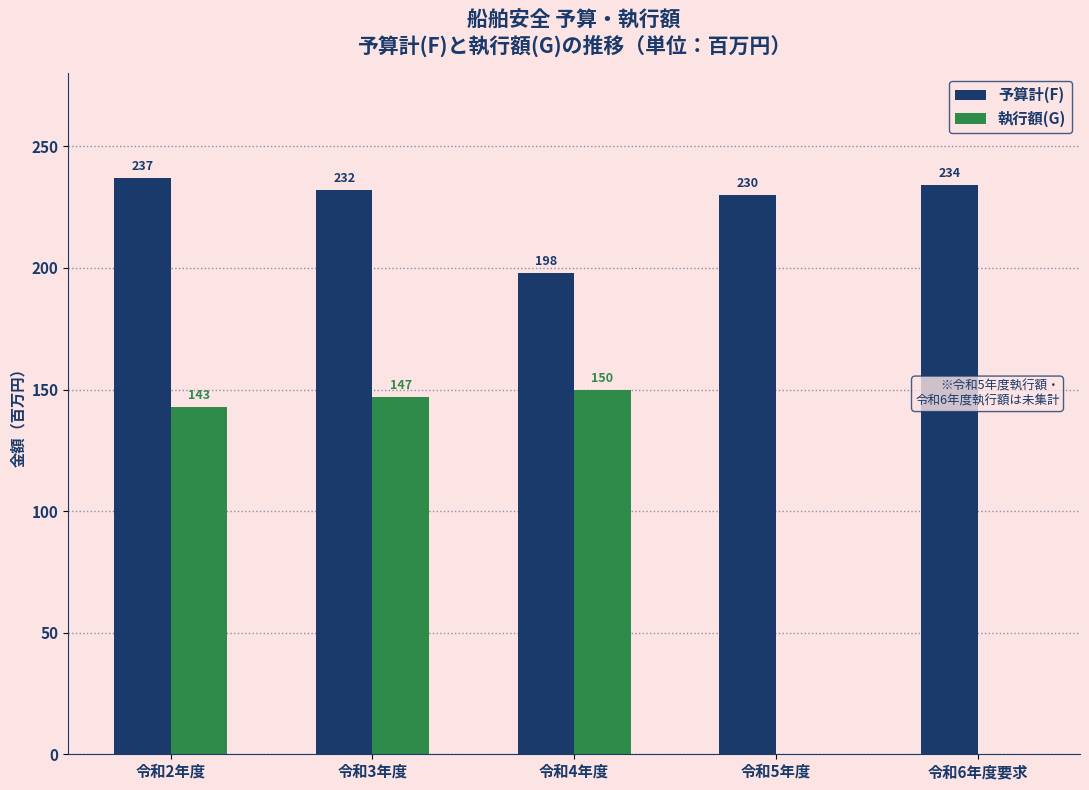

Reading left to right, extract all data points from this chart.

予算計(F): 令和2年度=237	令和3年度=232	令和4年度=198	令和5年度=230	令和6年度要求=234
執行額(G): 令和2年度=143	令和3年度=147	令和4年度=150	令和5年度=0	令和6年度要求=0